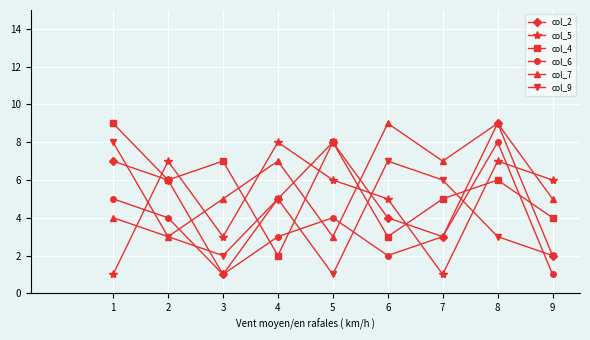

What is the difference between the maximum and minimum values in the col_5 series?

7